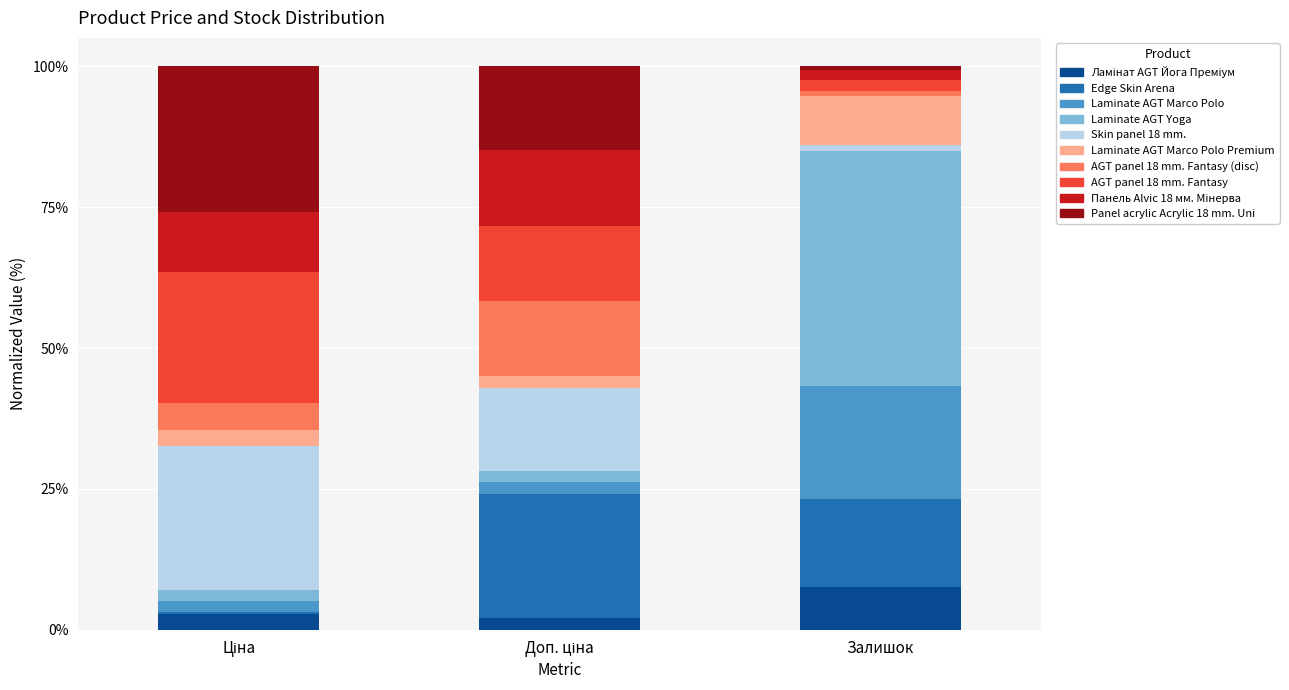

How many bars are there in total?

3